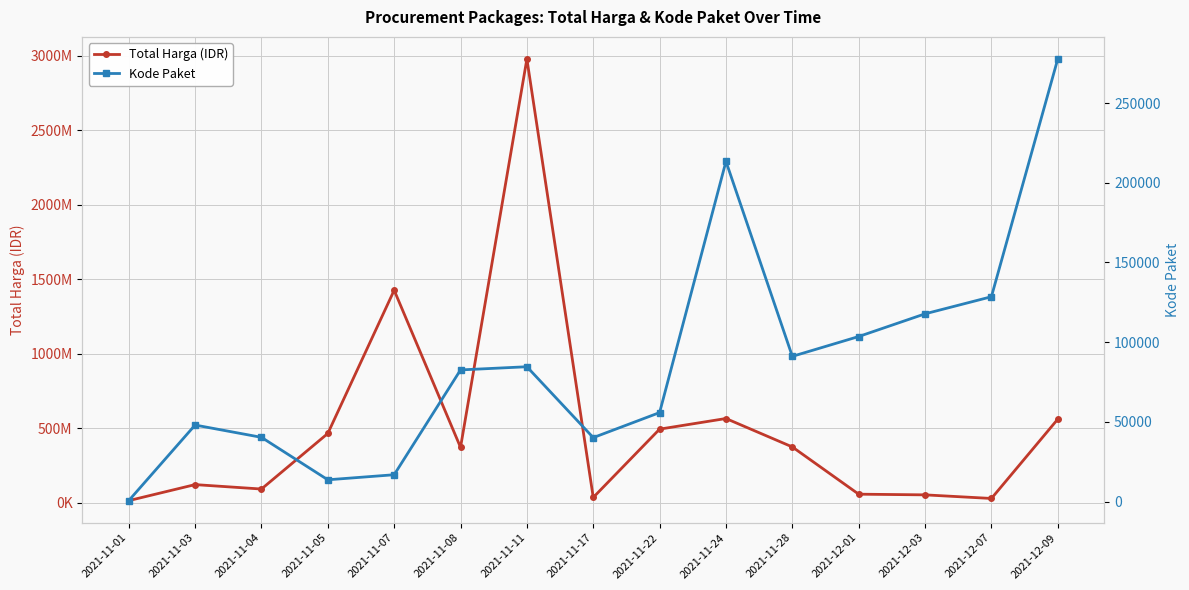

Which label corresponds to the largest value in the chart?

2021-11-11